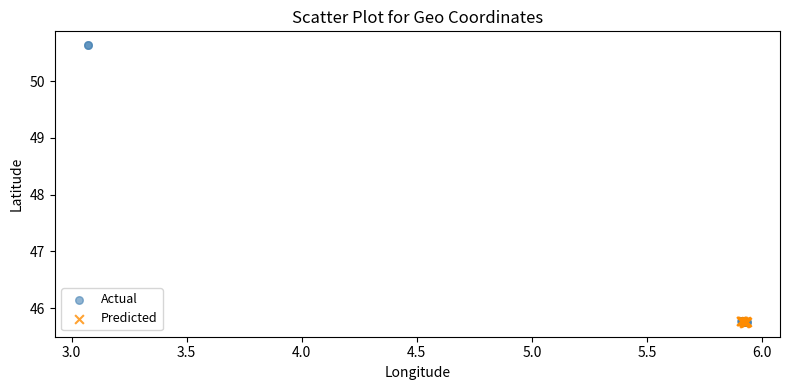

Which series has the largest Y range (max minus min)?

Actual